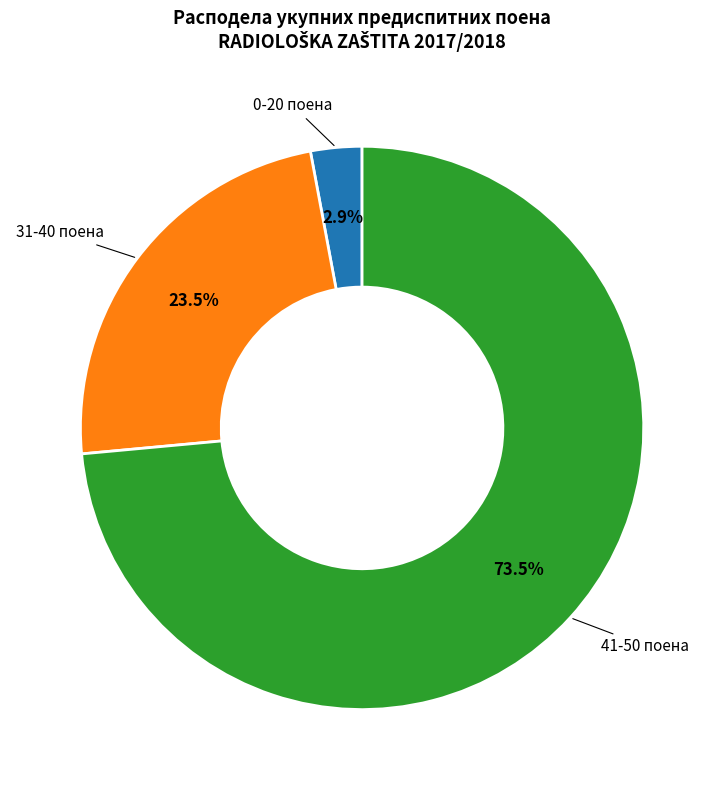

Does any single category account for the majority?

Yes